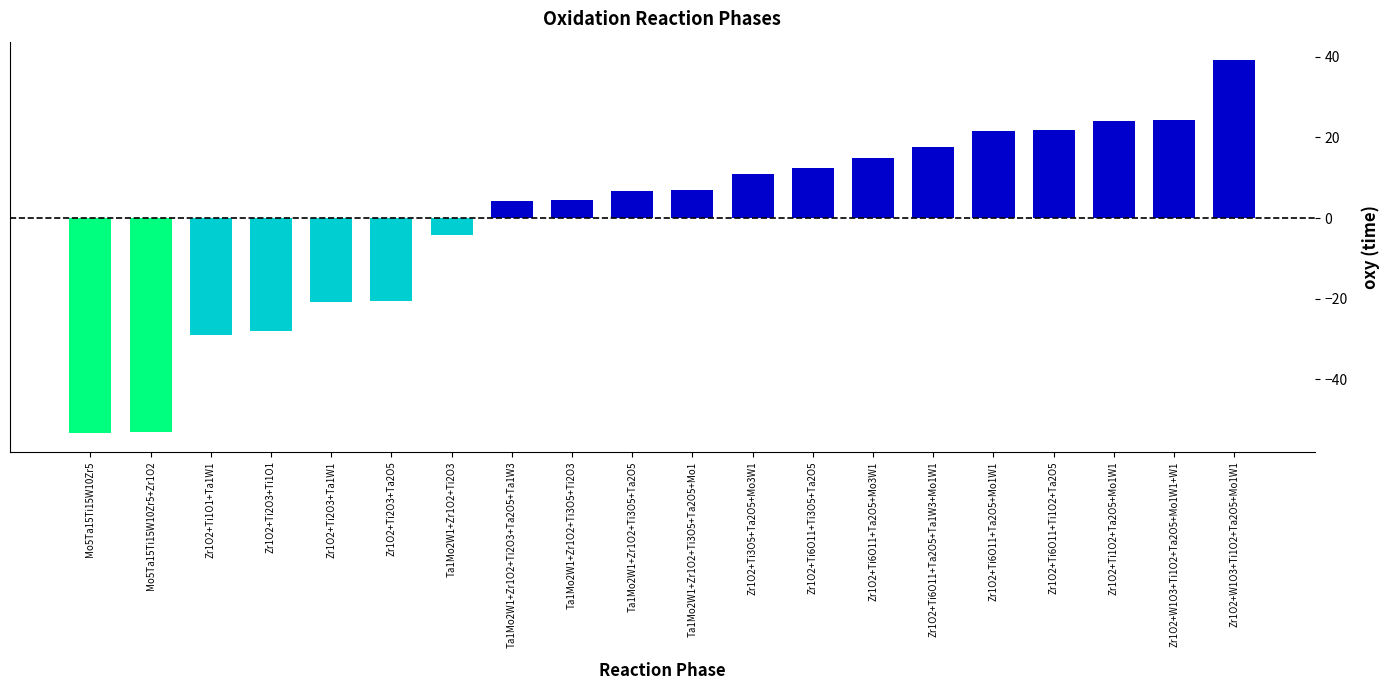

How many positive values are there?

13